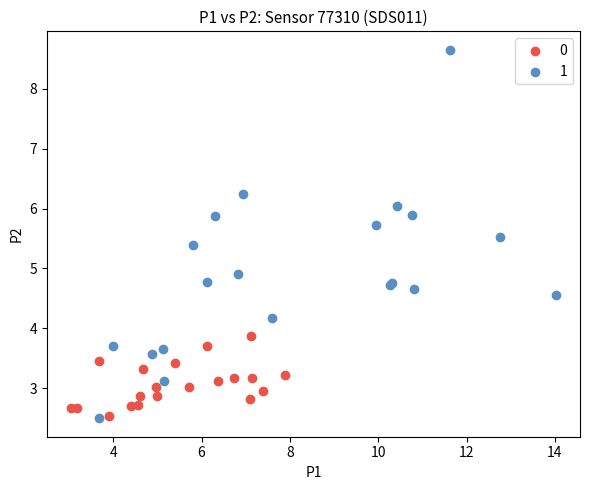

What are all the series names shown in the legend?

0, 1